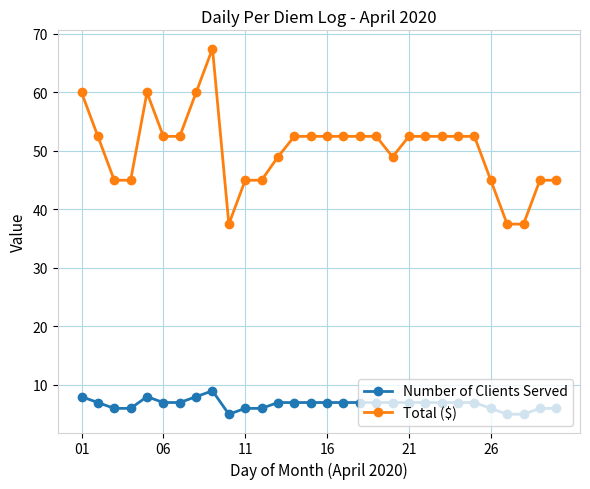

Which series has the widest spread of values?

Total ($)